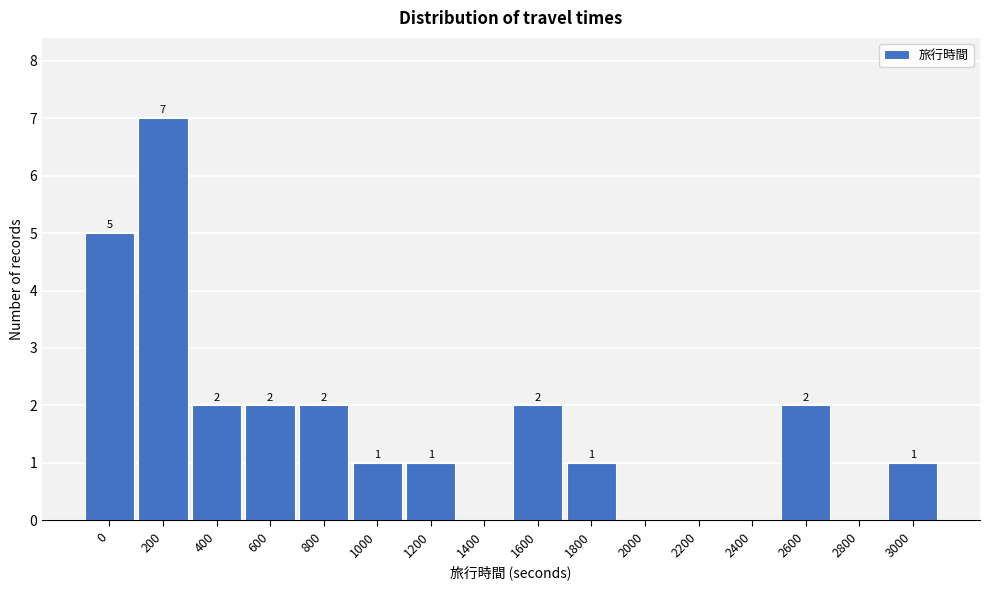

Reading right to left, what are all the values shown in this chart?

3000=1	2800=0	2600=2	2400=0	2200=0	2000=0	1800=1	1600=2	1400=0	1200=1	1000=1	800=2	600=2	400=2	200=7	0=5